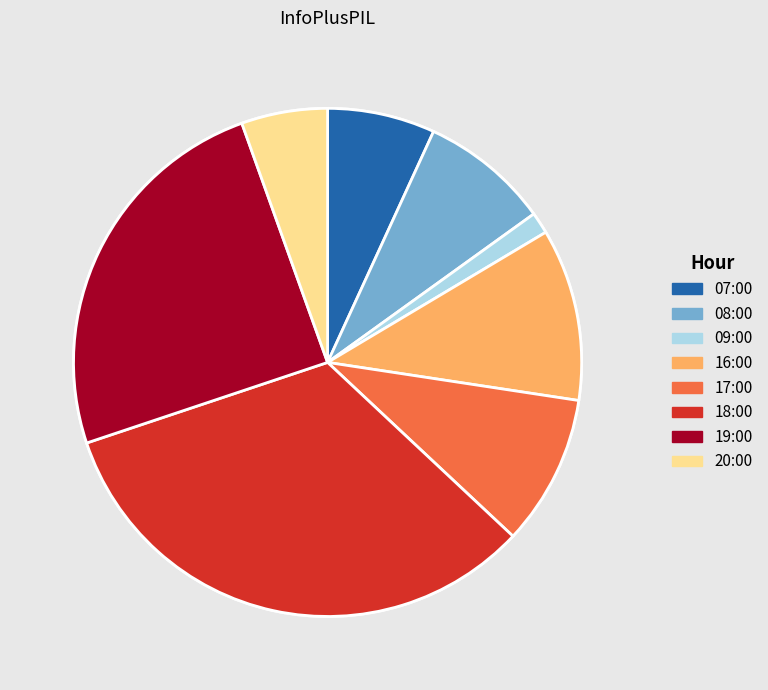

Is 20:00 the majority of the pie?

No